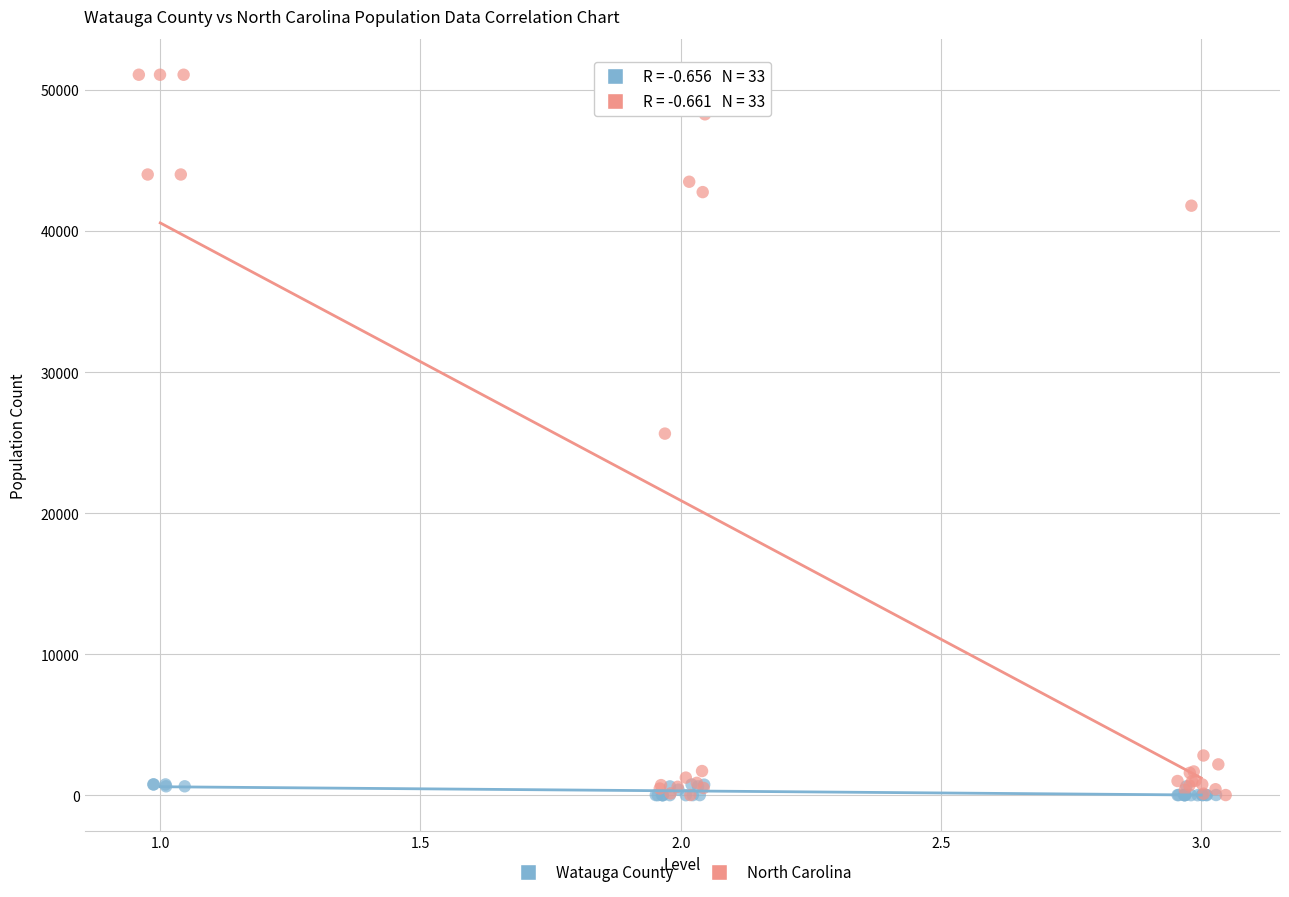

Which series reaches the maximum Y coordinate?

North Carolina